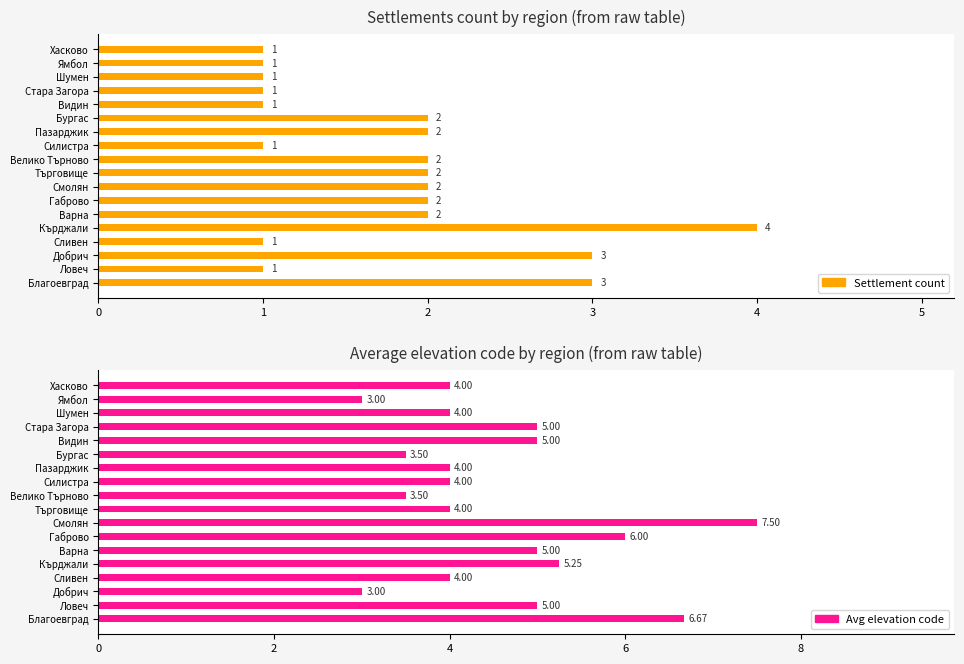

What is the greatest value displayed?

7.5